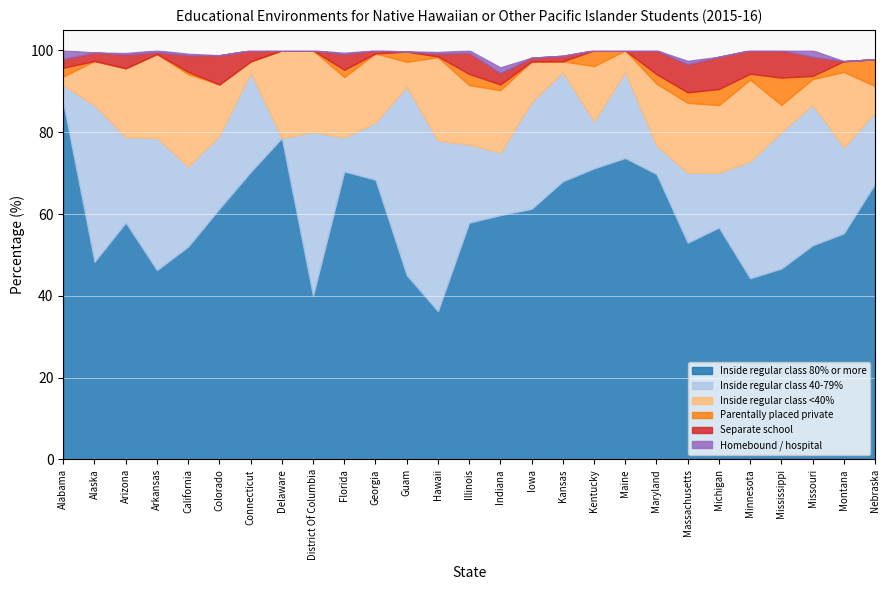

Reading left to right, extract all data points from this chart.

Inside regular class 80% or more: 87.2	48.3	57.9	46.3	52.0	61.3	70.3	78.6	40.0	70.4	68.4	45.1	36.2	57.9	59.7	61.3	68.0	71.2	73.7	69.8	53.0	56.7	44.3	46.7	52.3	55.3	67.4
Inside regular class 40-79%: 4.3	38.2	20.9	32.3	19.6	17.9	24.3	0.0	40.0	8.3	14.0	46.1	41.7	19.1	15.3	26.1	26.7	11.5	21.1	7.0	17.1	13.4	28.6	33.3	34.4	21.1	17.4
Inside regular class <40%: 2.1	10.8	16.8	20.5	22.6	12.5	2.7	21.4	20.0	14.8	16.9	6.0	20.4	14.6	15.3	9.9	2.7	13.5	5.3	15.1	17.1	16.5	20.0	6.7	6.2	18.4	6.5
Parentally placed private: 2.1	0.0	0.0	0.0	0.6	0.0	0.0	0.0	0.0	1.8	0.0	2.5	0.2	2.7	1.4	0.0	0.0	3.9	0.0	2.3	2.6	3.9	1.4	6.7	0.8	2.6	6.5
Separate school: 2.1	2.1	3.4	0.4	4.1	7.1	2.7	0.0	0.0	3.9	0.7	0.0	0.7	5.2	2.8	0.9	1.3	0.0	0.0	5.8	6.8	7.9	5.7	6.7	4.7	0.0	0.0
Homebound / hospital: 2.1	0.0	0.3	0.4	0.3	0.0	0.0	0.0	0.0	0.3	0.0	0.1	0.3	0.6	1.4	0.0	0.0	0.0	0.0	0.0	0.8	0.0	0.0	0.0	1.6	0.0	0.0